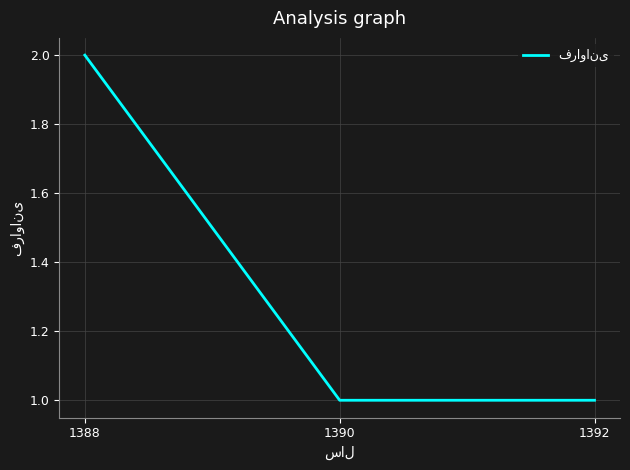

The chart shows a value of 0 at 1388. True or false?

False